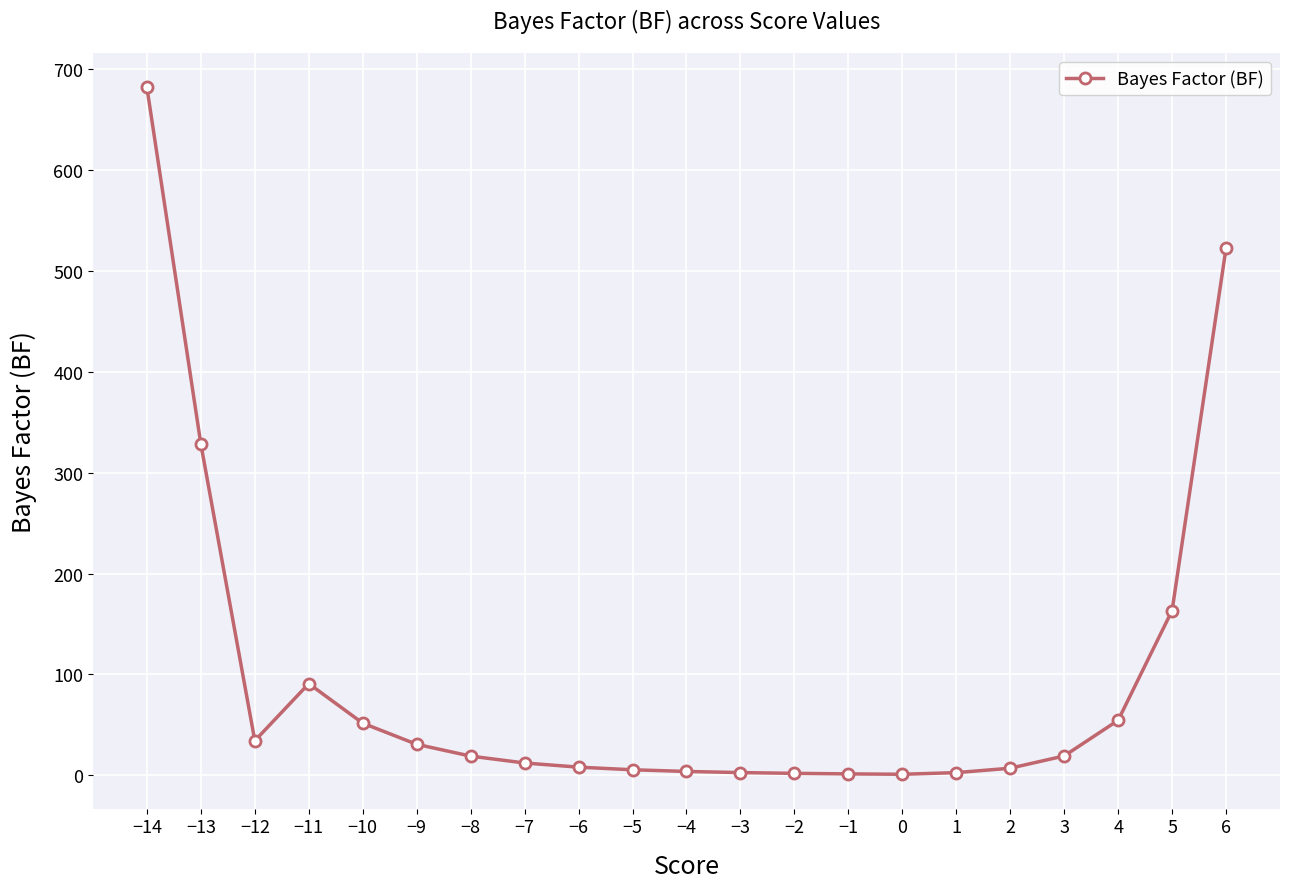

Which category has the highest value across all series?

−14